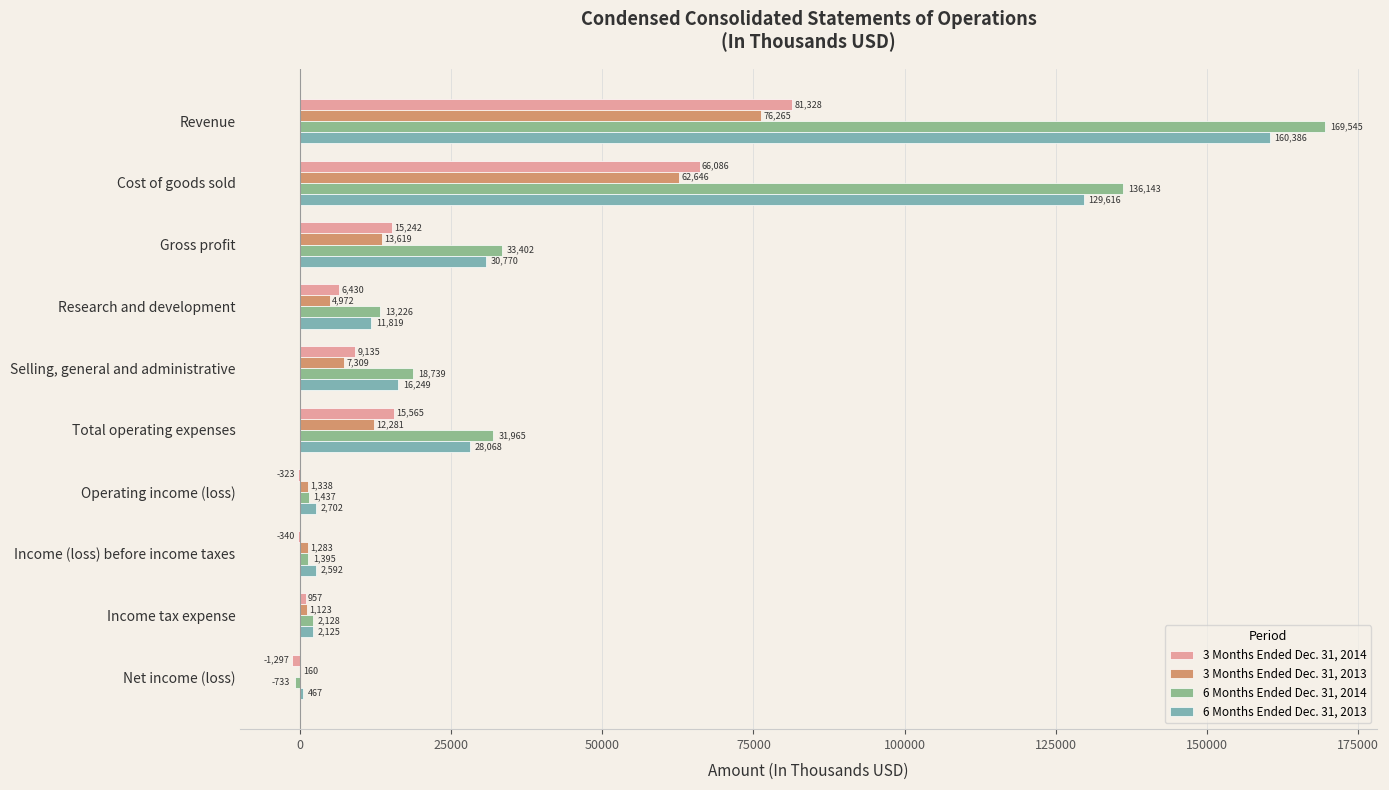

Where is 3 Months Ended Dec. 31, 2014 nearest to the value 40015?

Total operating expenses